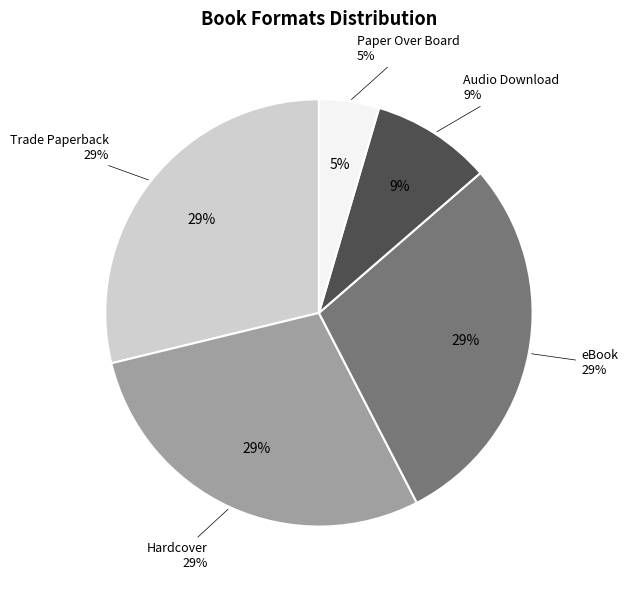

Count the number of slices in the pie.

5